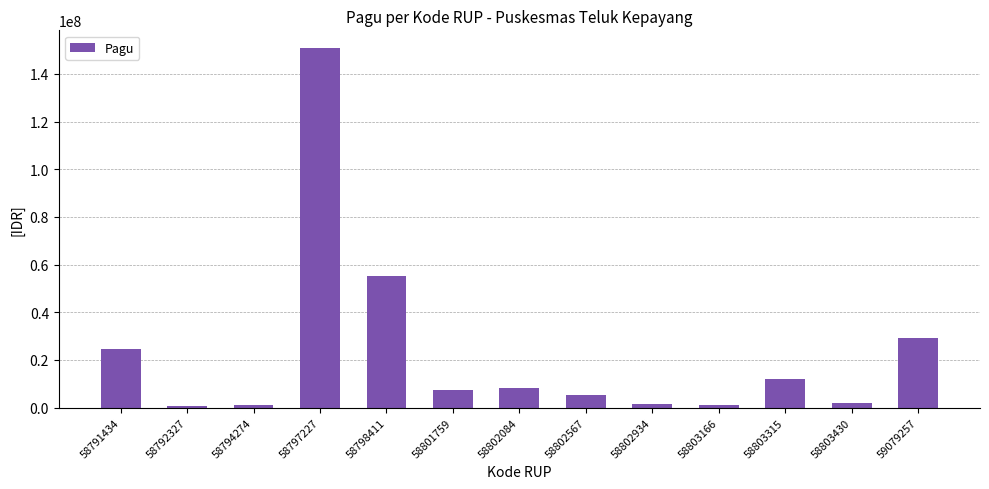

How many values are below 7591186?

6